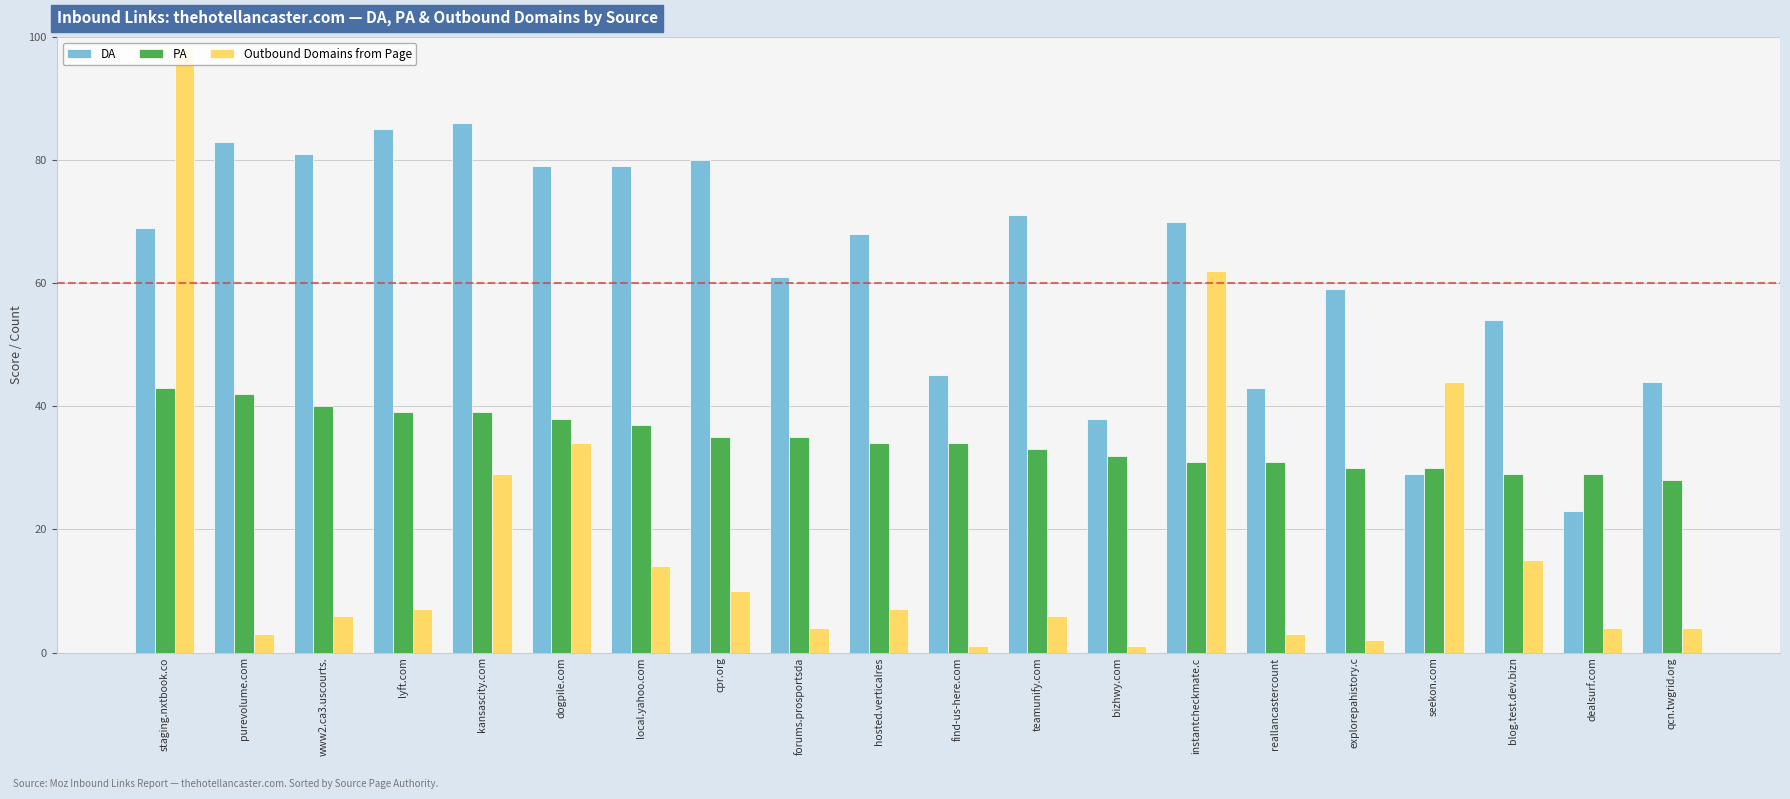

How many series are shown in this chart?

3